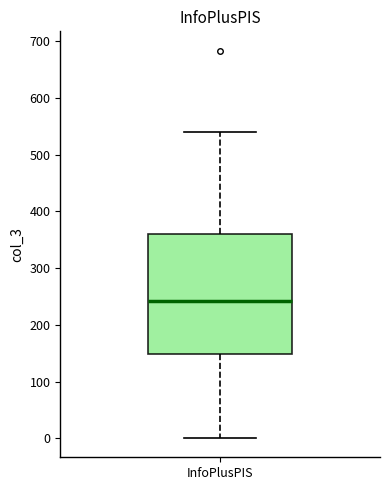

Transcribe this box plot: give where the median line is, the range the box spans, and where the two whiskers end, as read against the y-axis. The values are not printed on the chart, so give them approximately, as read against the axis.

median 240, box 150 to 360, whiskers 0 to 540